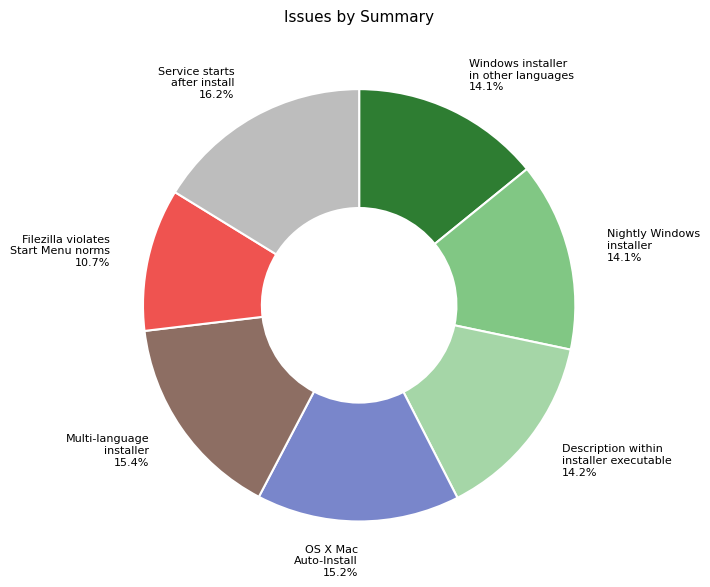

Which slice is the smallest?

Filezilla violates Start Menu norms